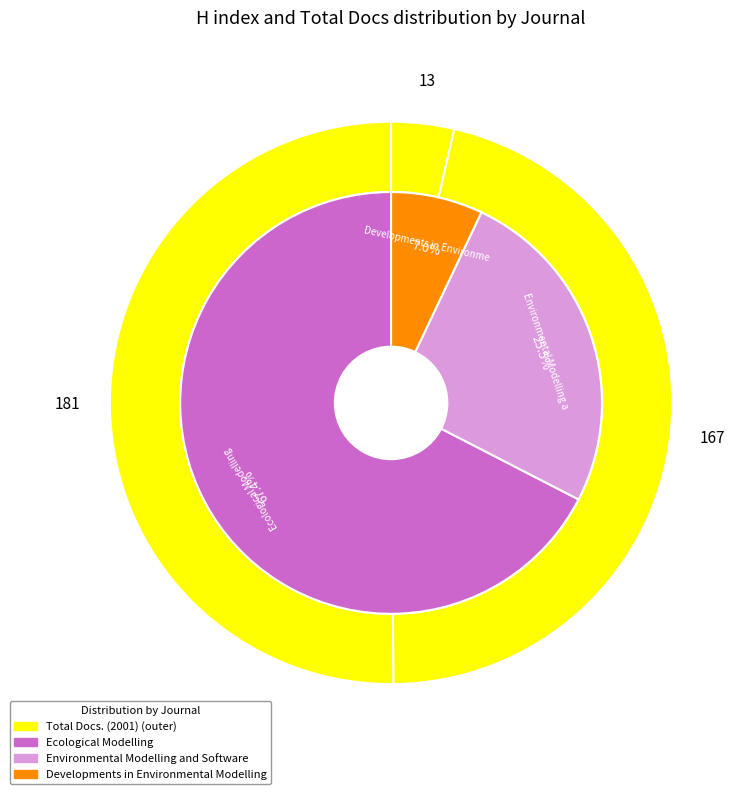

To the nearest percent, what portion does Developments in Environmental Modelling represent?

7%